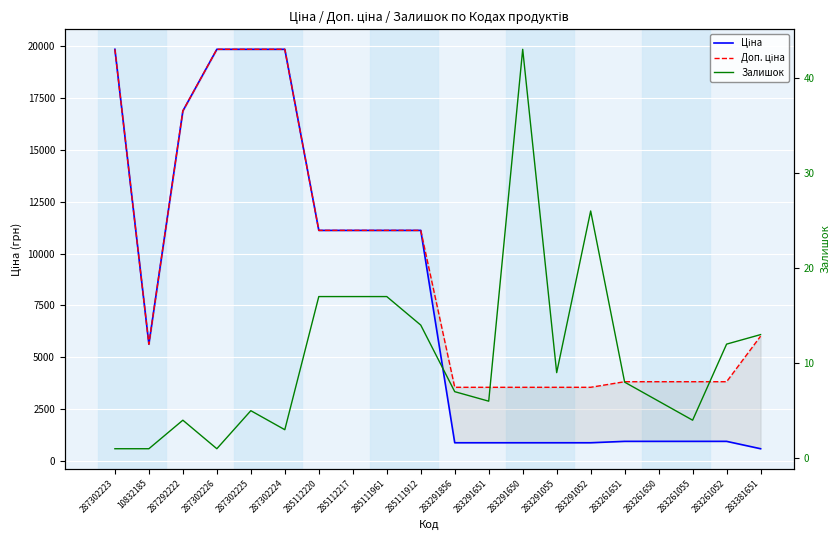

Which series has the largest total across all categories?

Доп. ціна